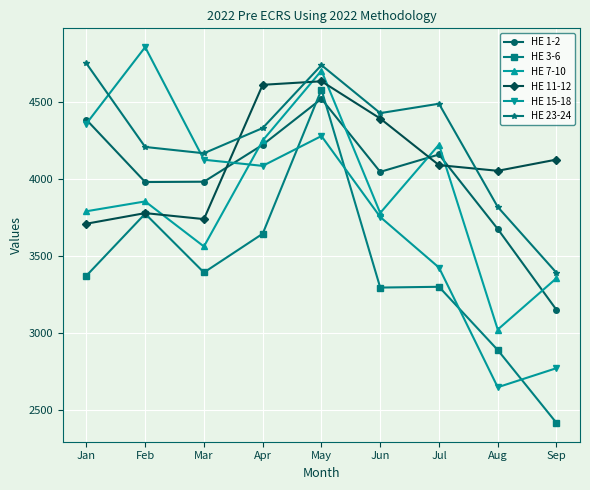

At which label does HE 11-12 first exceed 4089?

Apr